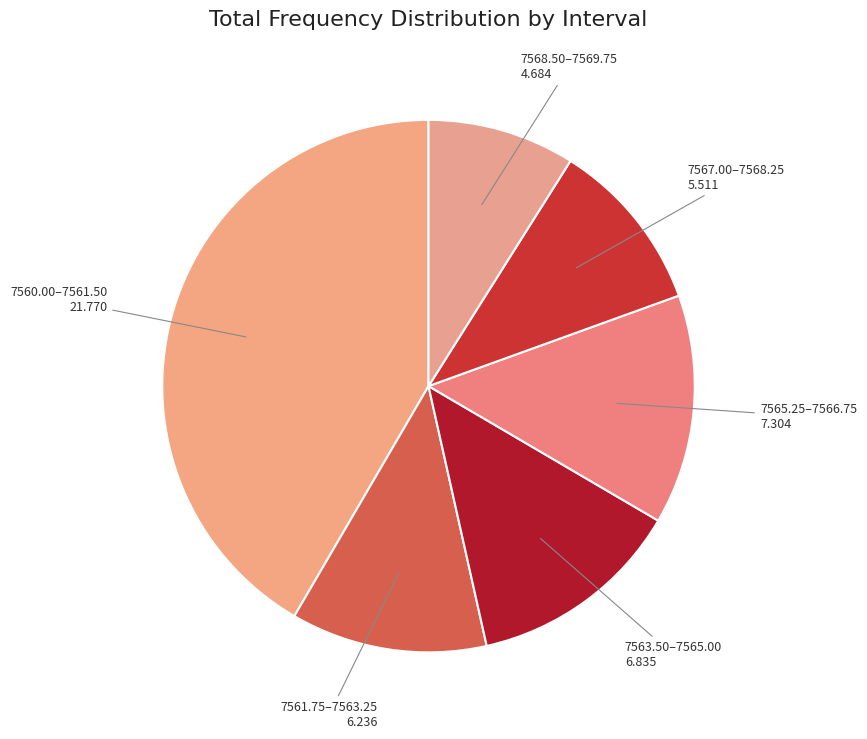

Count the number of slices in the pie.

6